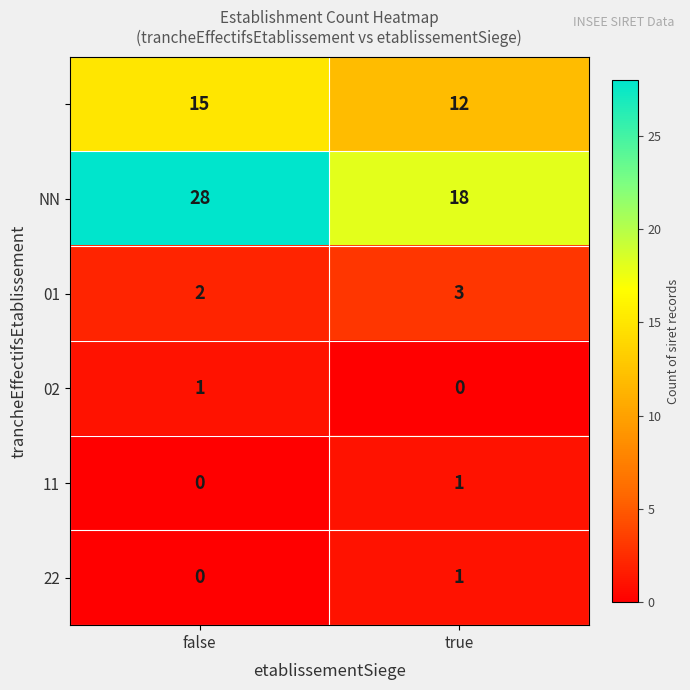

What is the total value across all series at false?

46